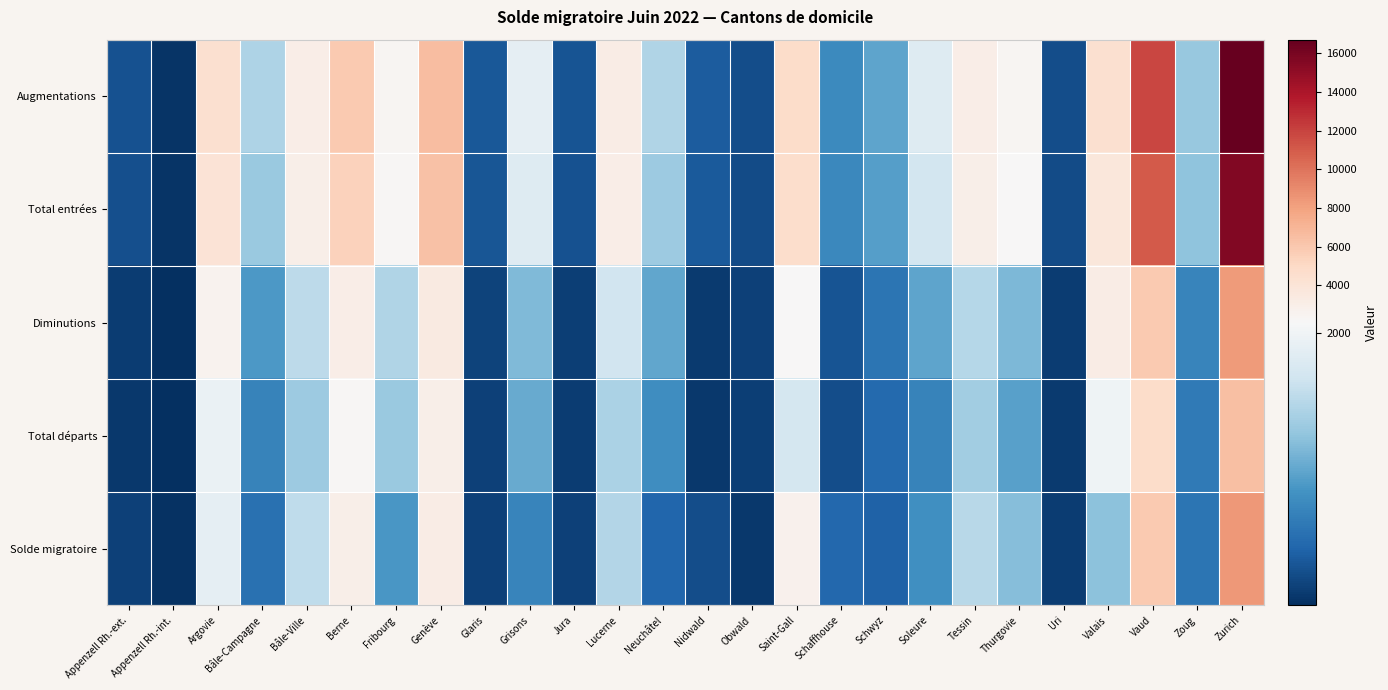

Which series changed the most between Berne and Zurich?

Augmentations